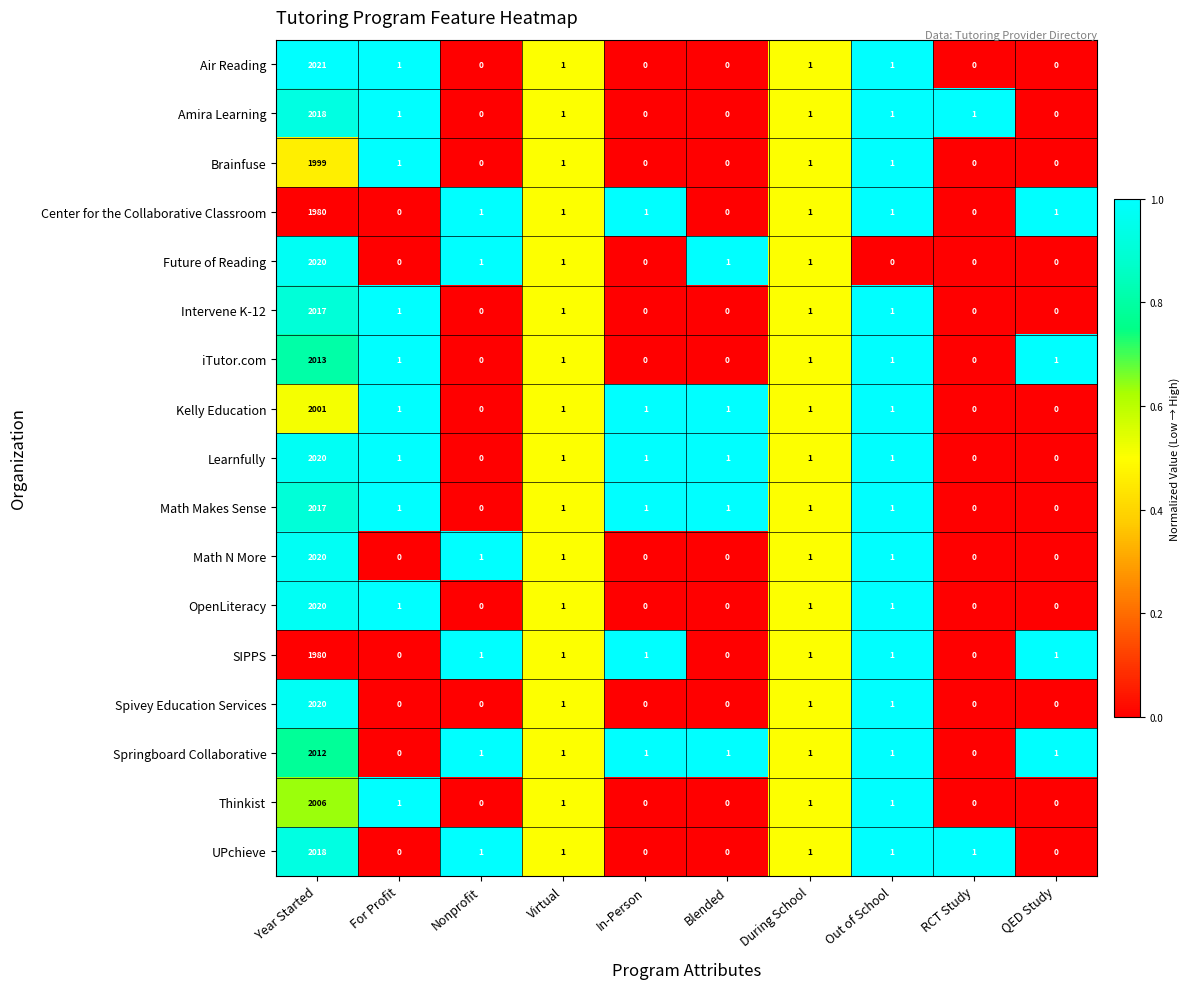

At which category is the sum across all series the highest?

Year Started